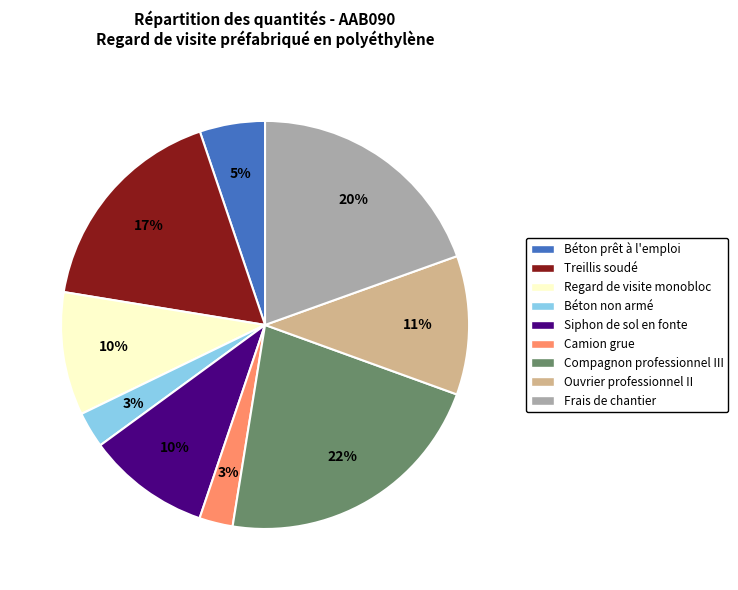

How many segments does this pie chart have?

9